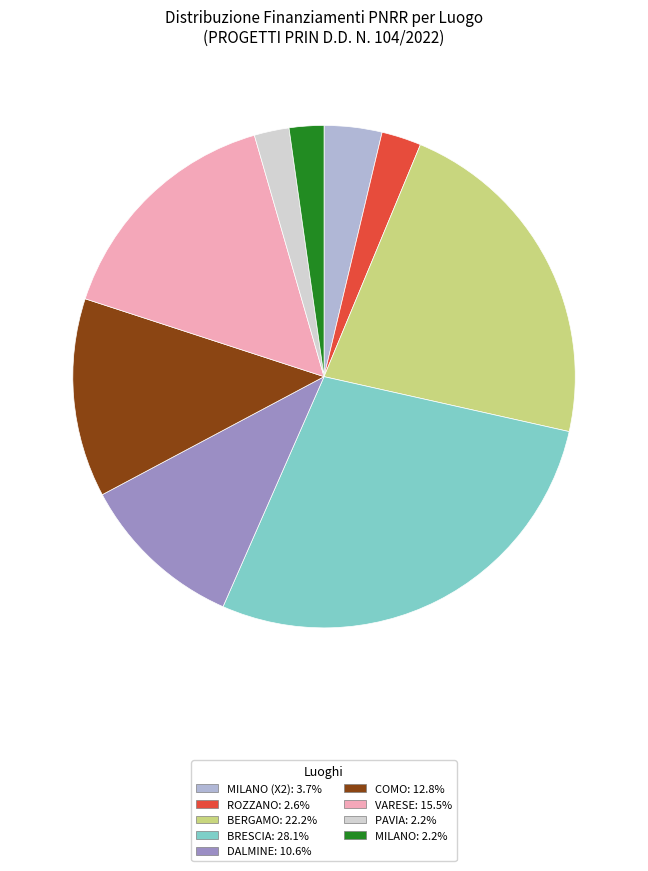

Is there any slice that represents more than half of the pie?

No